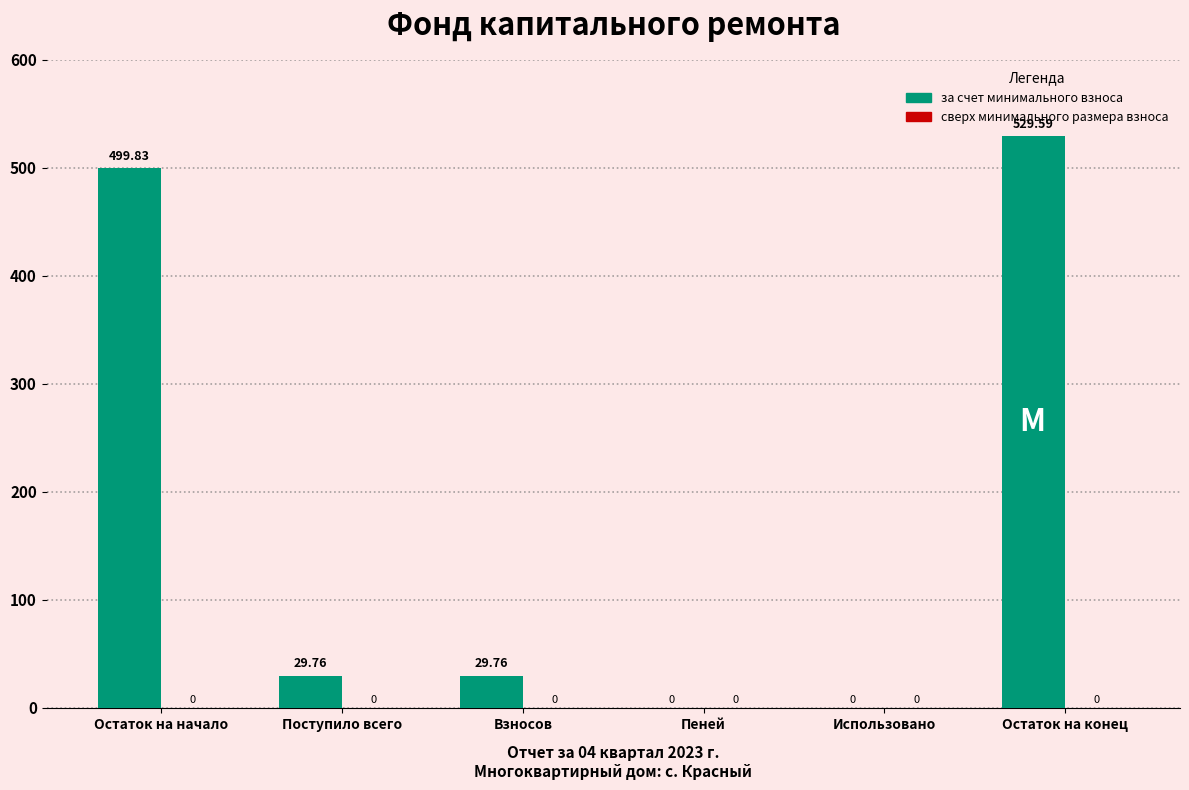

Are the bars grouped side by side (vs. stacked)?

No